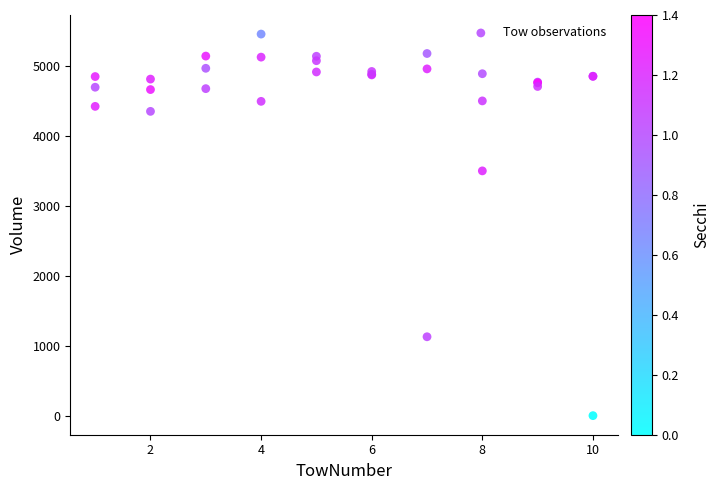

What Y value in the scatter plot is closest to 2728?

3500.1